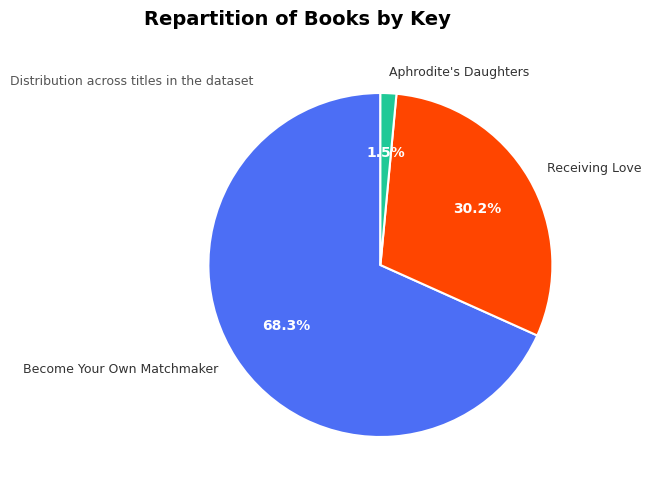

To the nearest percent, what is the combined percentage of Receiving Love and Aphrodite's Daughters?

32%